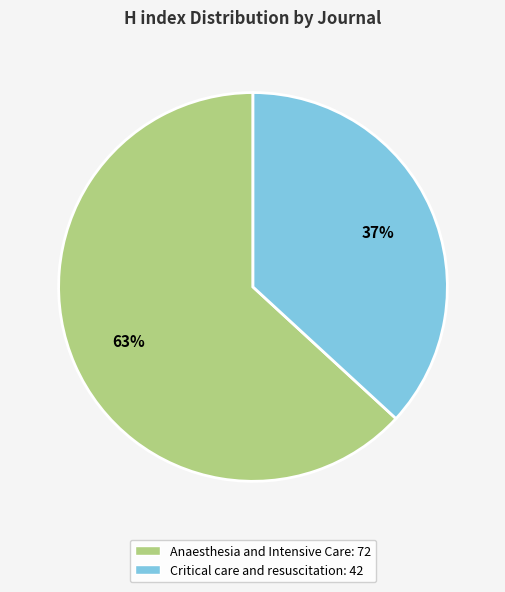

To the nearest percent, what is the difference between the Critical care and resuscitation and Anaesthesia and Intensive Care slice percentages?

26%